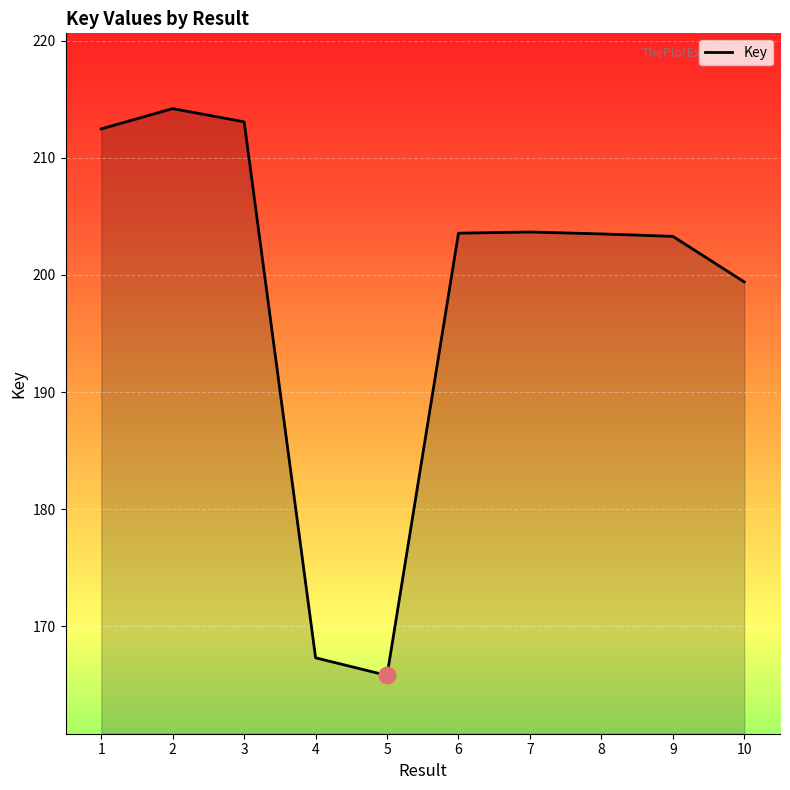

True or false: the data has more than 1 interior local peaks.

True